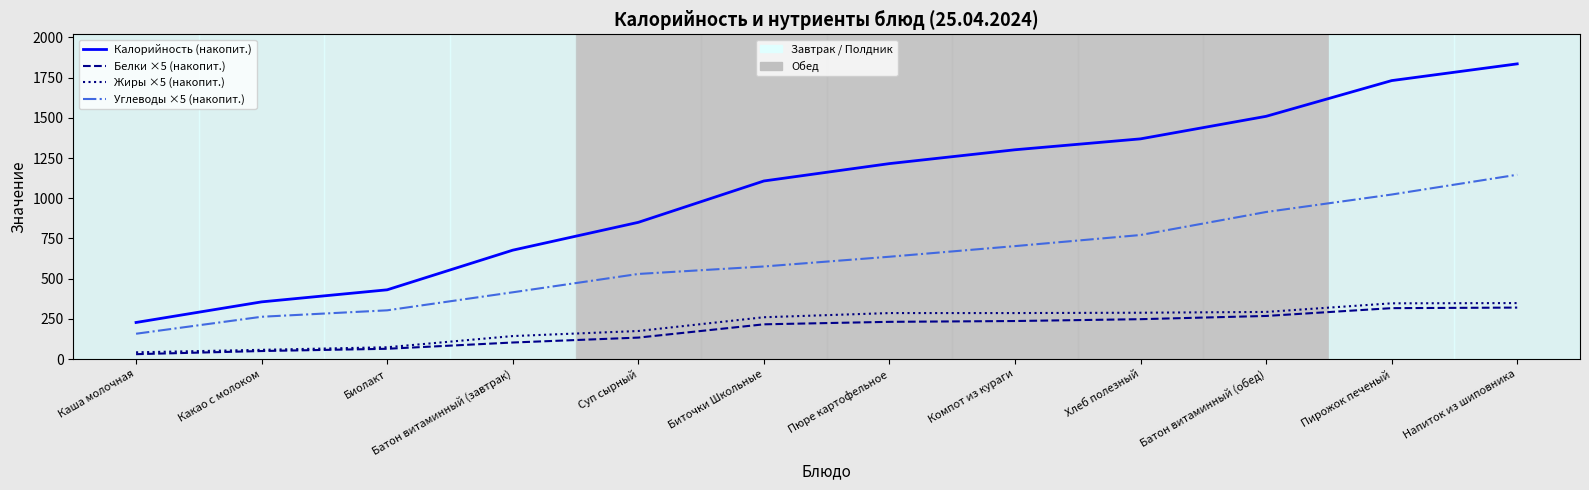

What is the spread (max minus min) of values at Батон витаминный (завтрак)?

573.7